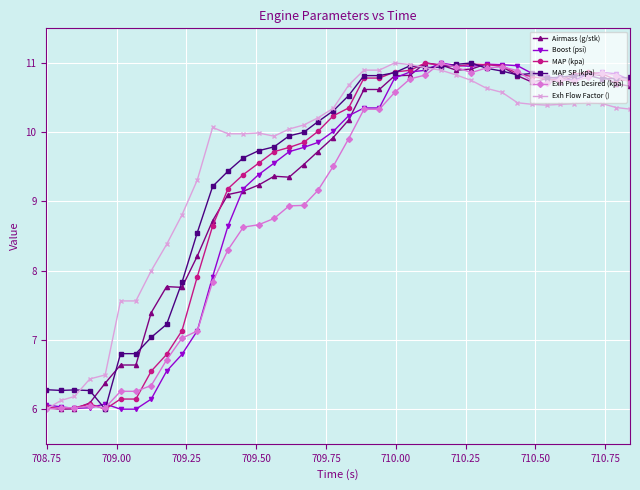

What is the value of the Exh Flow Factor () point at the 3rd from the left?

6.2